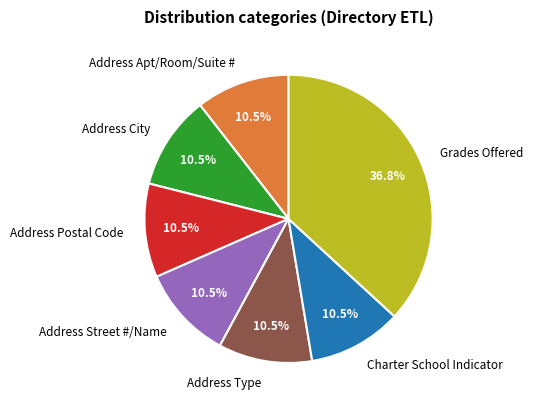

How many segments does this pie chart have?

7